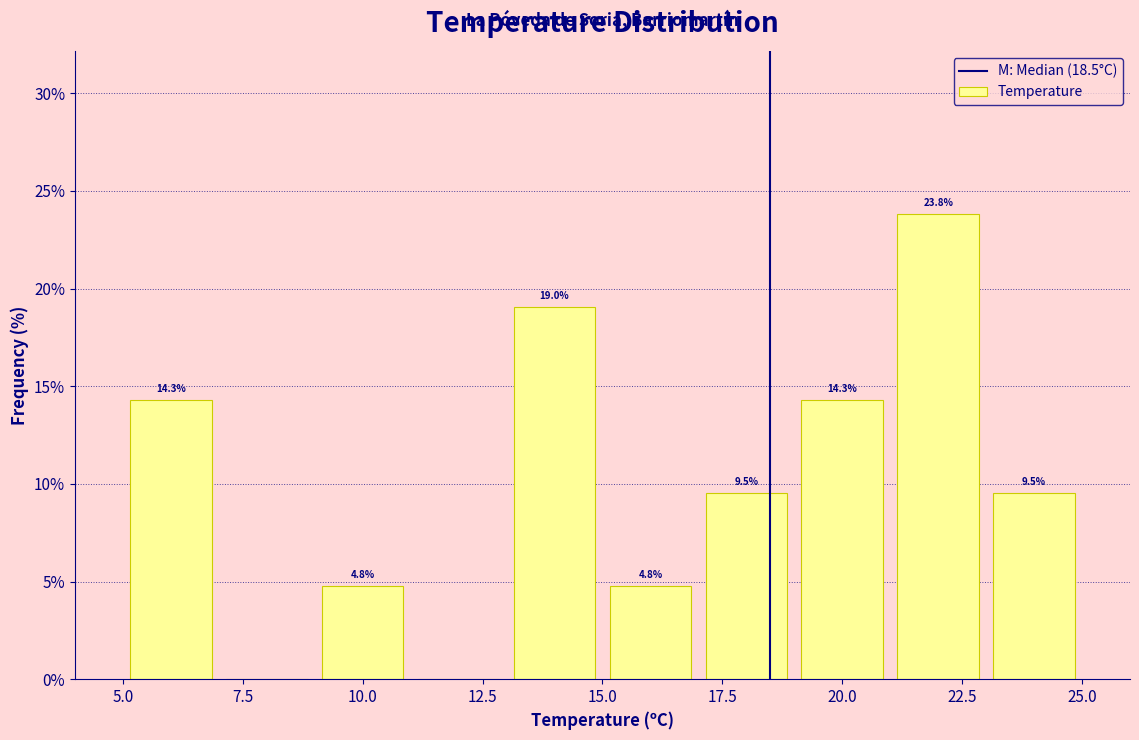

Over which range of the x-axis is the bar tallest?

21 to 23